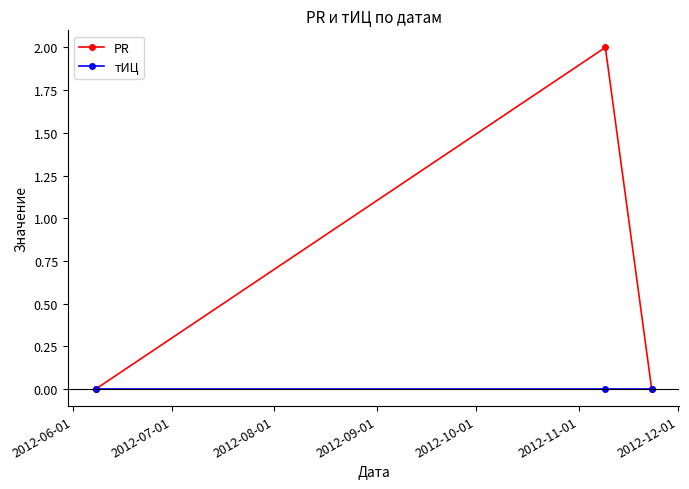

Does the chart display data point markers on the line(s)?

Yes